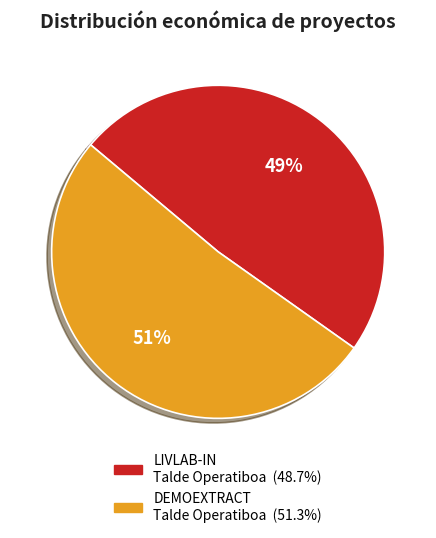

True or false: DEMOEXTRACT Talde Operatiboa accounts for 62% of the total.

False